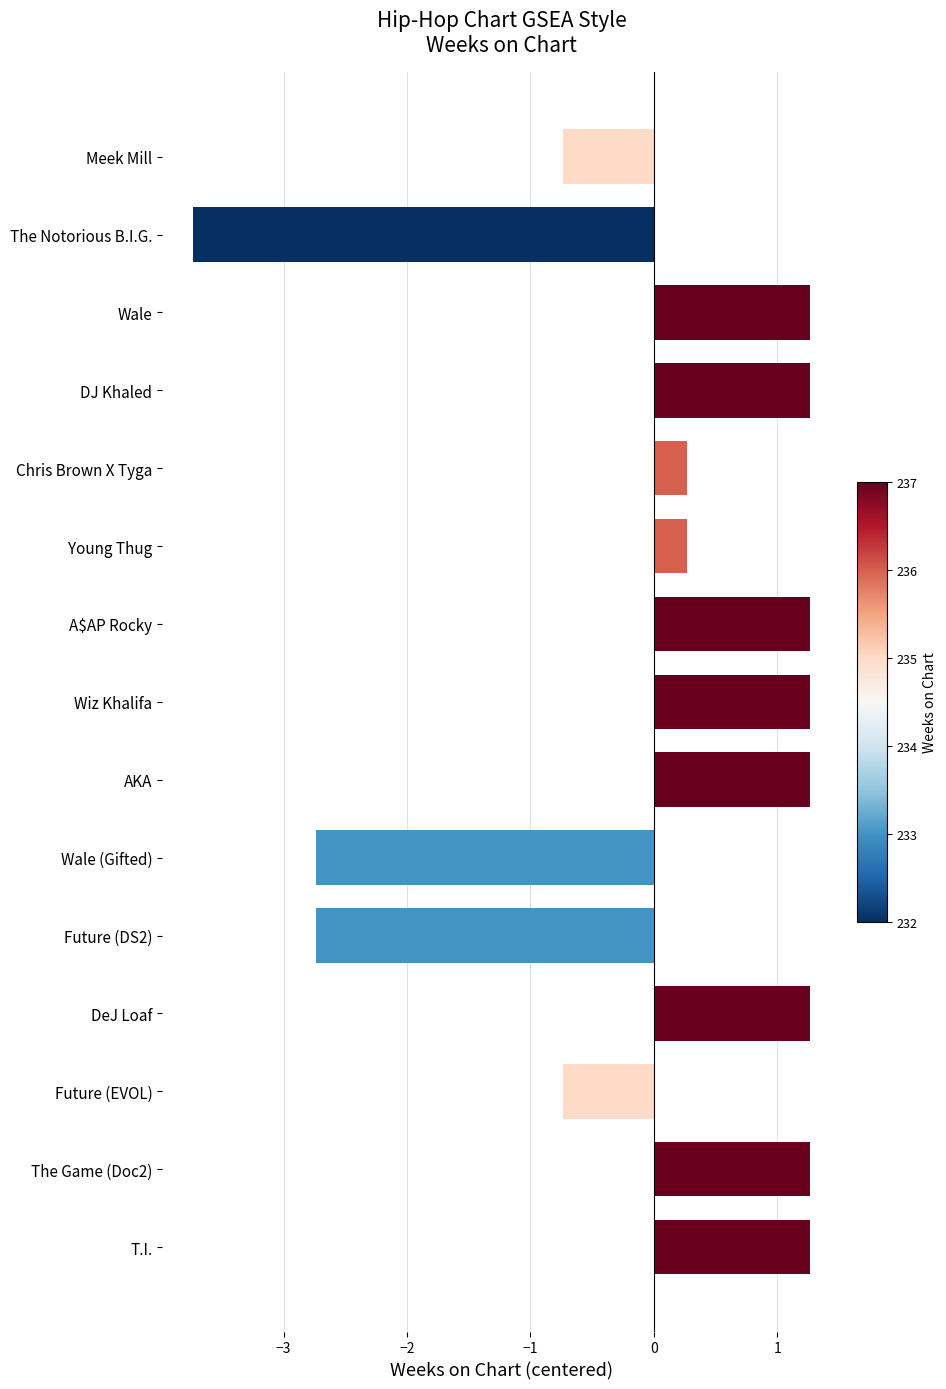

The value at Young Thug is 0.3. True or false?

True